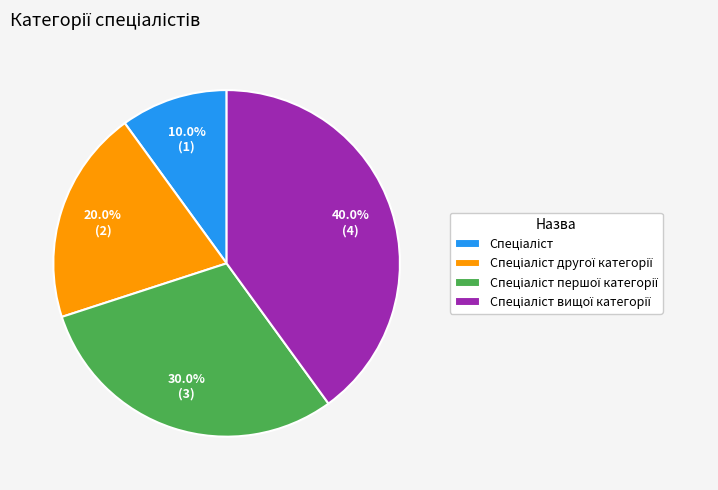

Does any single category account for the majority?

No